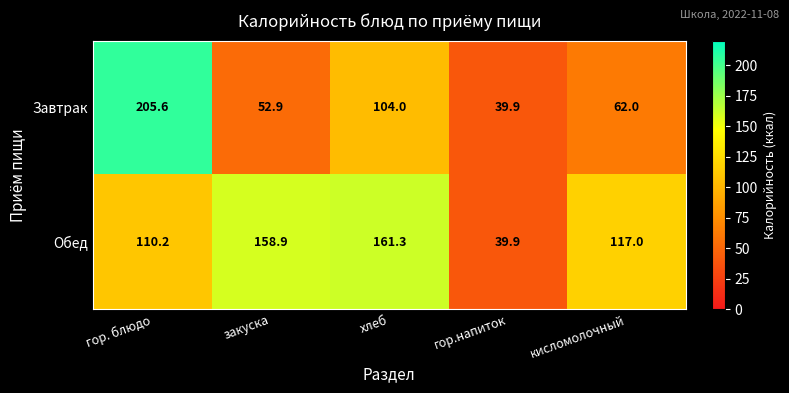

What is the difference between the maximum and minimum values in the Обед series?

121.4